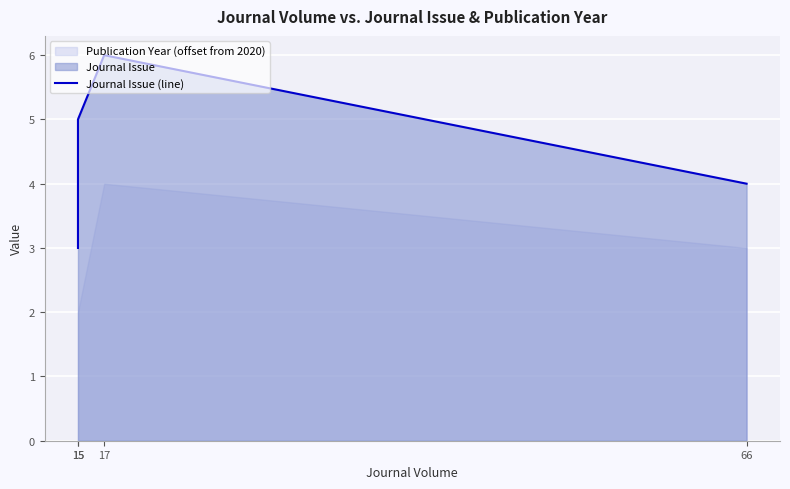

What is the value of the 1st point from the left?

3